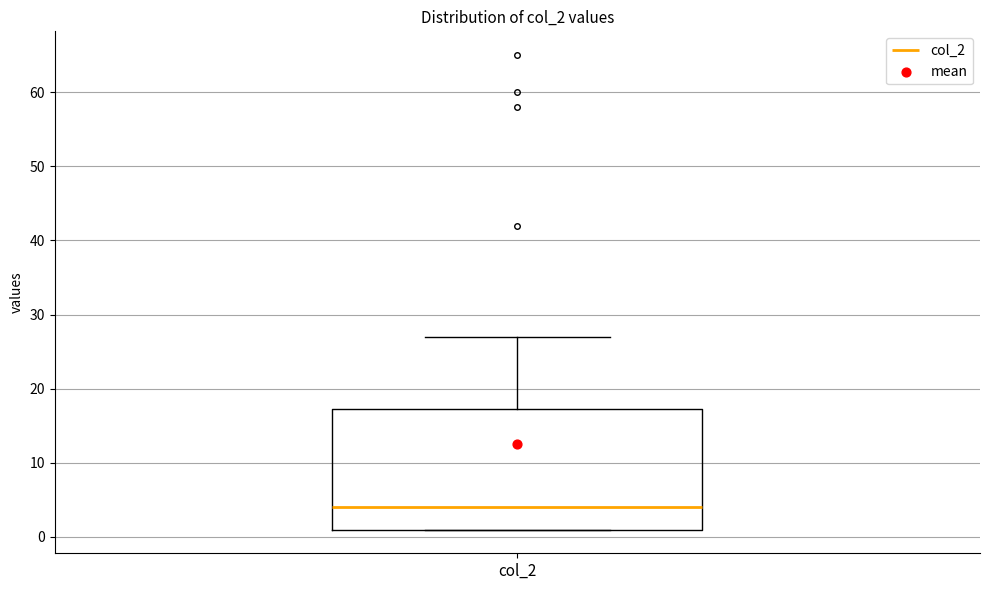

Where is the lower edge of the box for col_2 on the y-axis? The values are not printed on the chart, so give them approximately, as read against the axis.

1